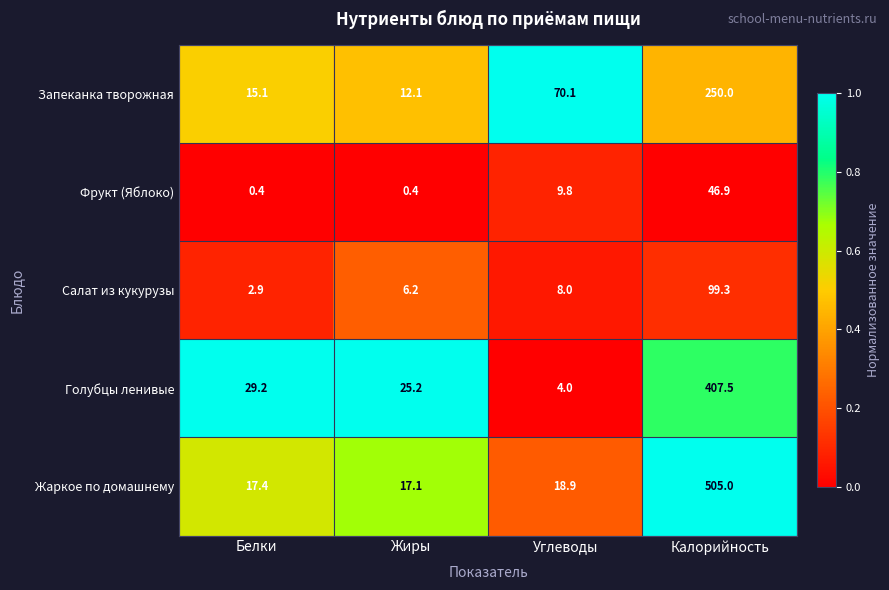

Which series has the largest range (max minus min)?

Жаркое по домашнему